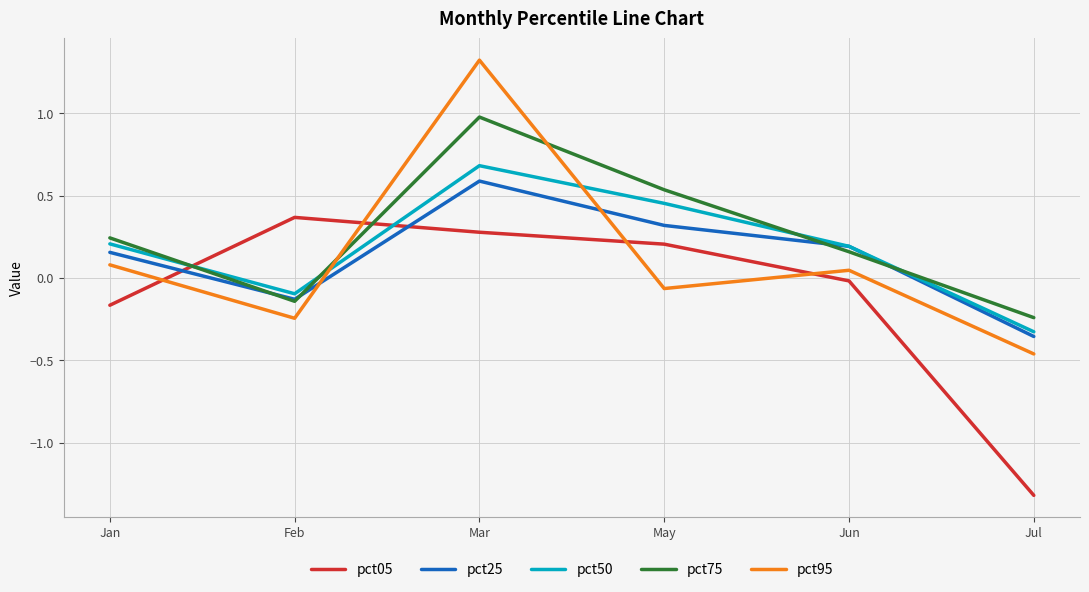

True or false: pct05 has more than 2 interior local peaks.

False